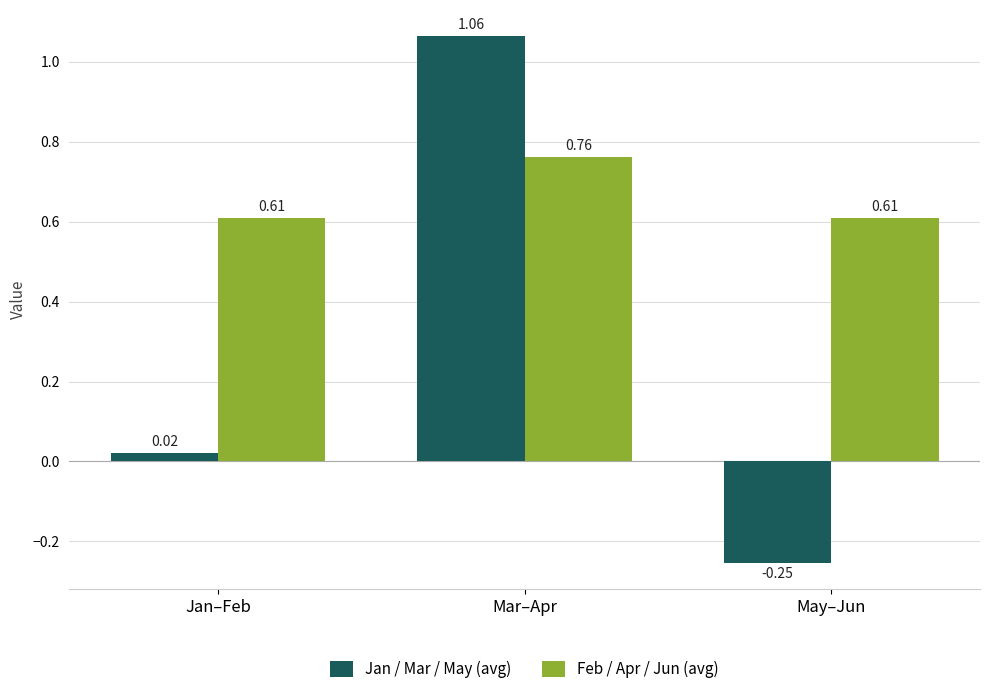

At how many categories does at least one series exceed 0?

3